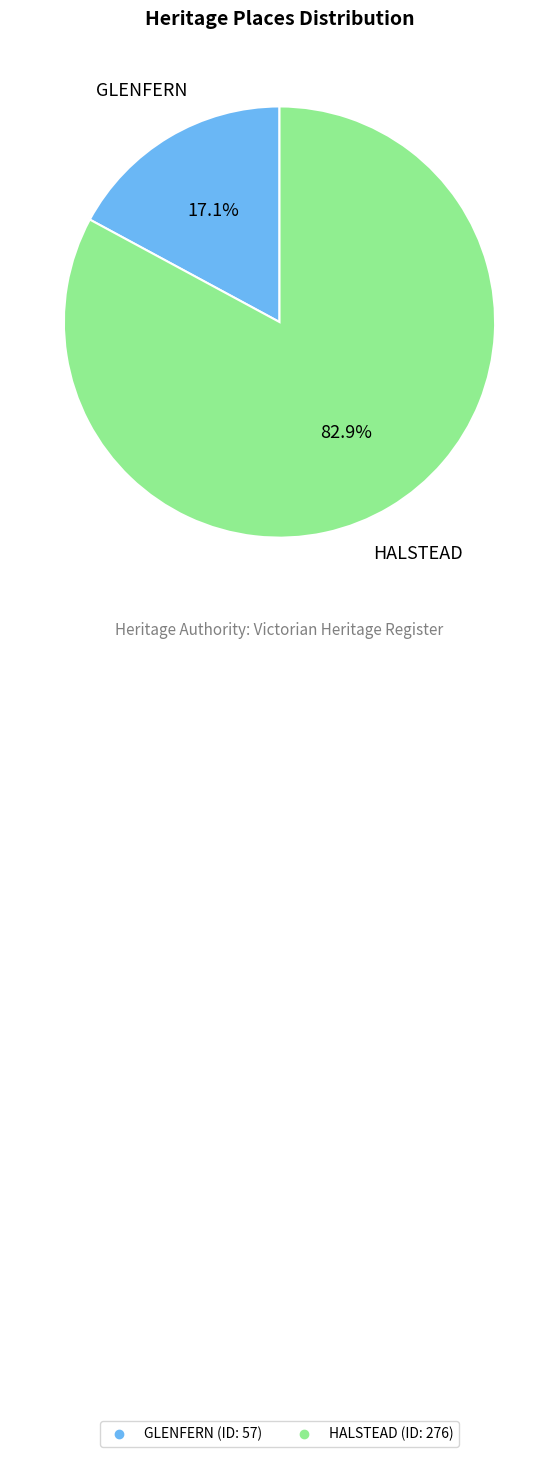

To the nearest percent, what is the difference between the GLENFERN and HALSTEAD slice percentages?

66%